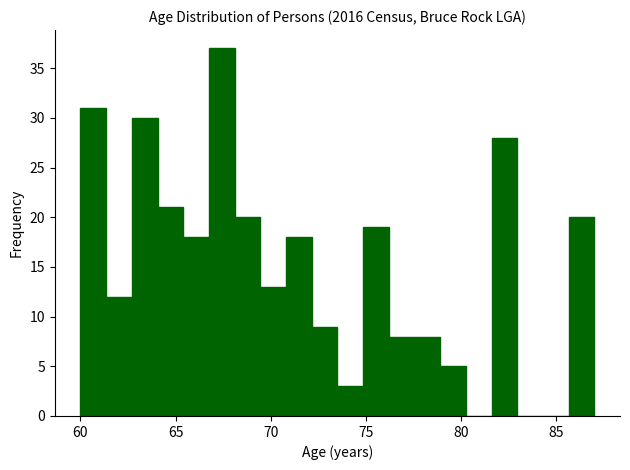

Around what value on the x-axis is the tallest bar? Give the approximate position of its centre, as read against the axis.

67.5